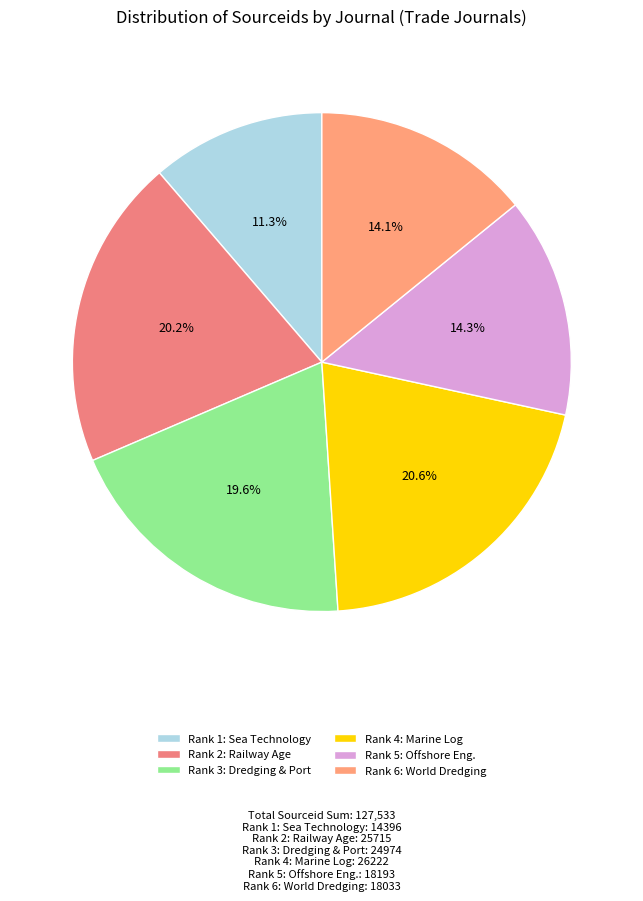

Count the number of slices in the pie.

6